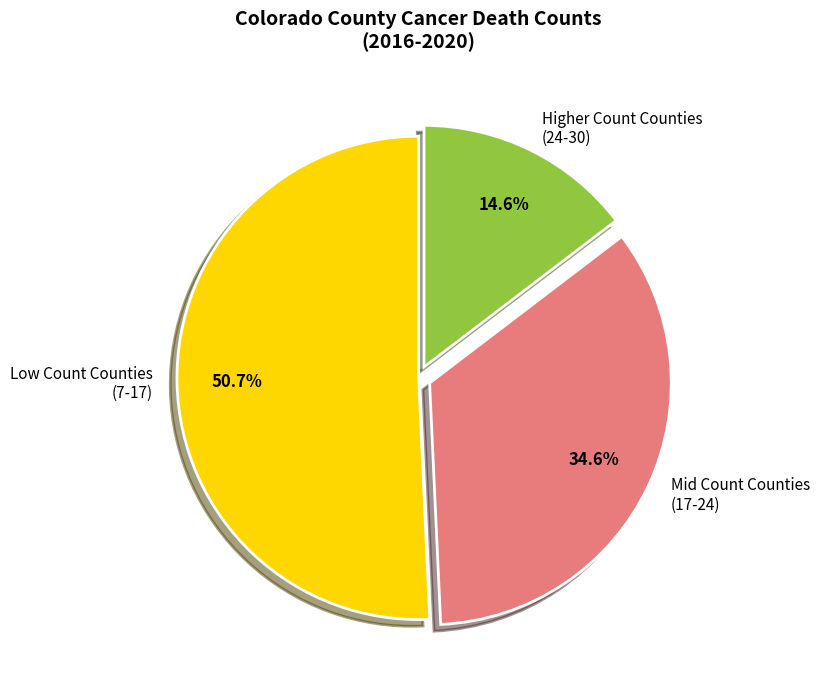

What percentage do Mid Count Counties (17-24) and Low Count Counties (7-17) together represent?

85.4%